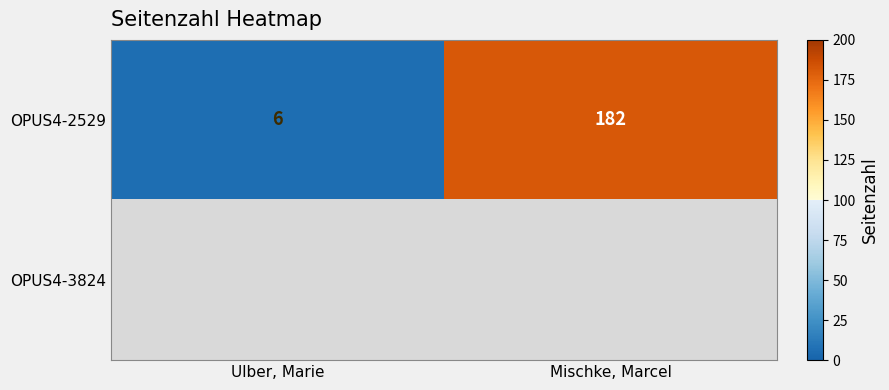

Rank the categories by OPUS4-2529 value from highest to lowest.

Mischke, Marcel, Ulber, Marie